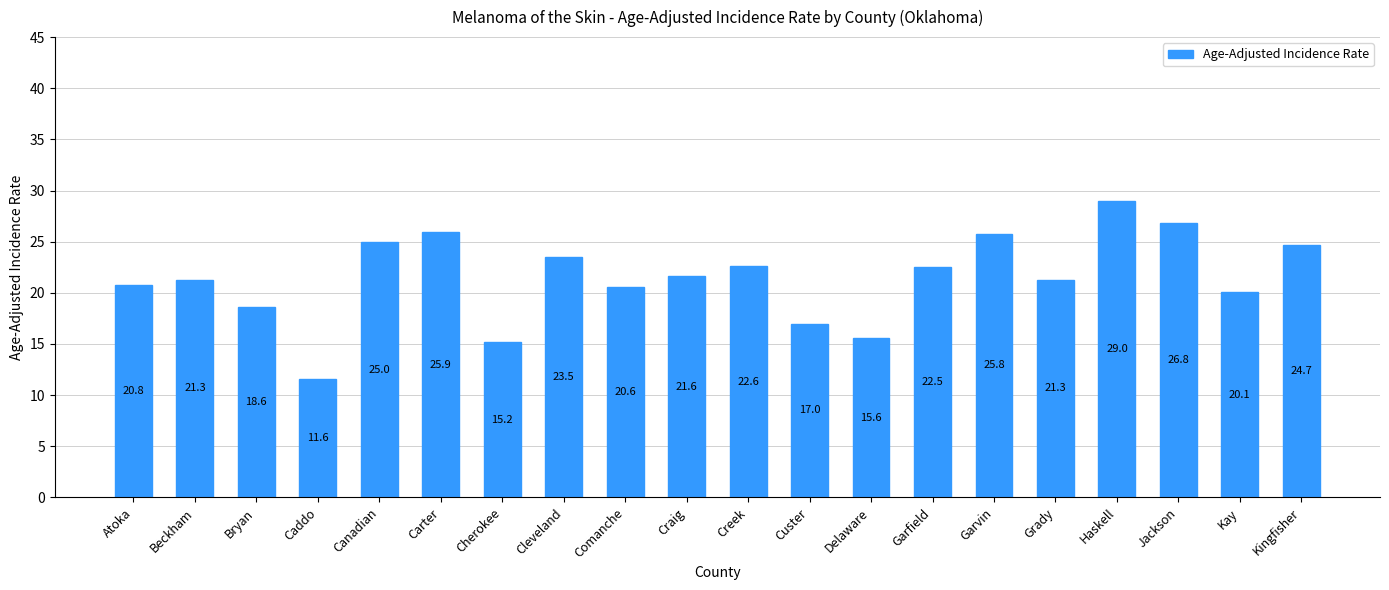

Reading left to right, list all the values displayed in this chart.

20.8	21.3	18.6	11.6	25.0	25.9	15.2	23.5	20.6	21.6	22.6	17.0	15.6	22.5	25.8	21.3	29.0	26.8	20.1	24.7